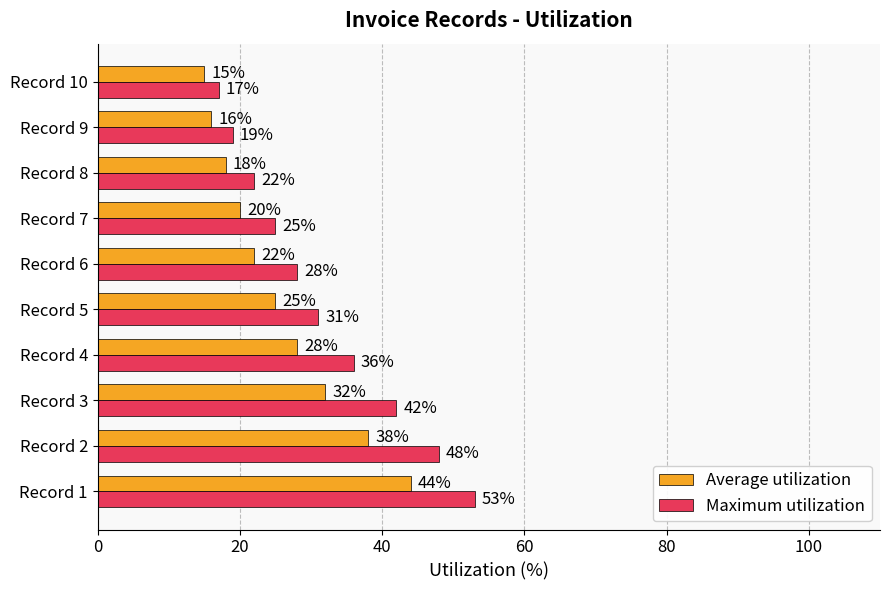

Rank the categories by Average utilization value from lowest to highest.

Record 10, Record 9, Record 8, Record 7, Record 6, Record 5, Record 4, Record 3, Record 2, Record 1